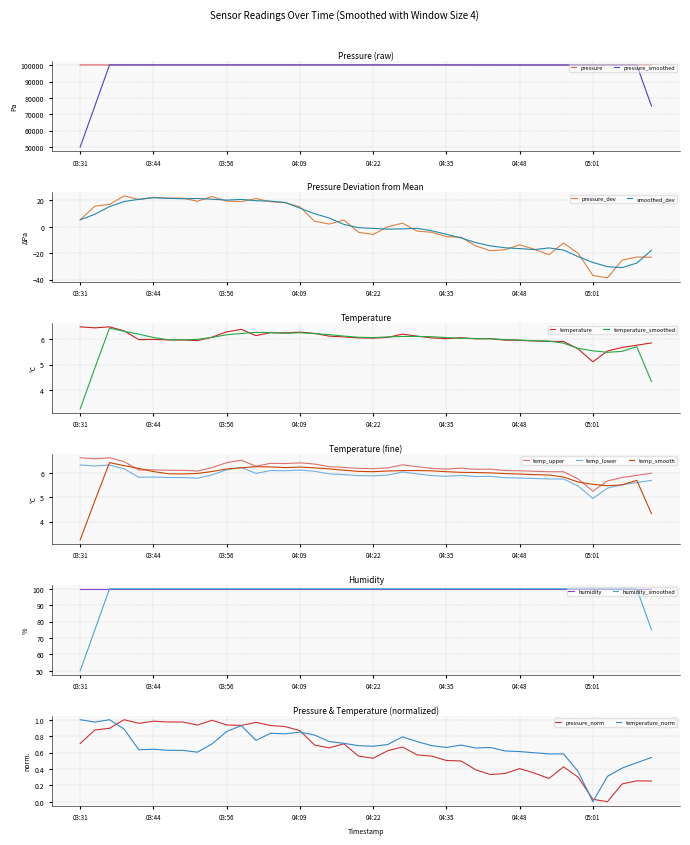

The pressure series shows 0.7 at 18. True or false?

True